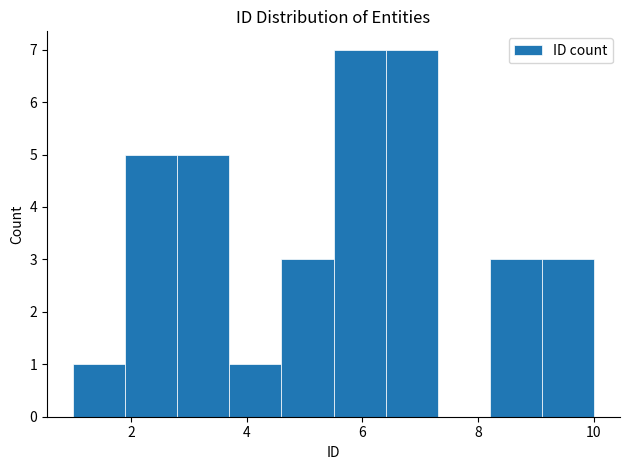

Reading left to right, transcribe this chart: for each bar, give the range it covers on the x-axis and its height. Neither the bar edges nor the heights are printed on the chart, so give them approximately, as read against the axes.

1.0 to 1.9: 1
1.9 to 2.8: 5
2.8 to 3.7: 5
3.7 to 4.6: 1
4.6 to 5.5: 3
5.5 to 6.4: 7
6.4 to 7.3: 7
7.3 to 8.2: 0
8.2 to 9.1: 3
9.1 to 10.0: 3